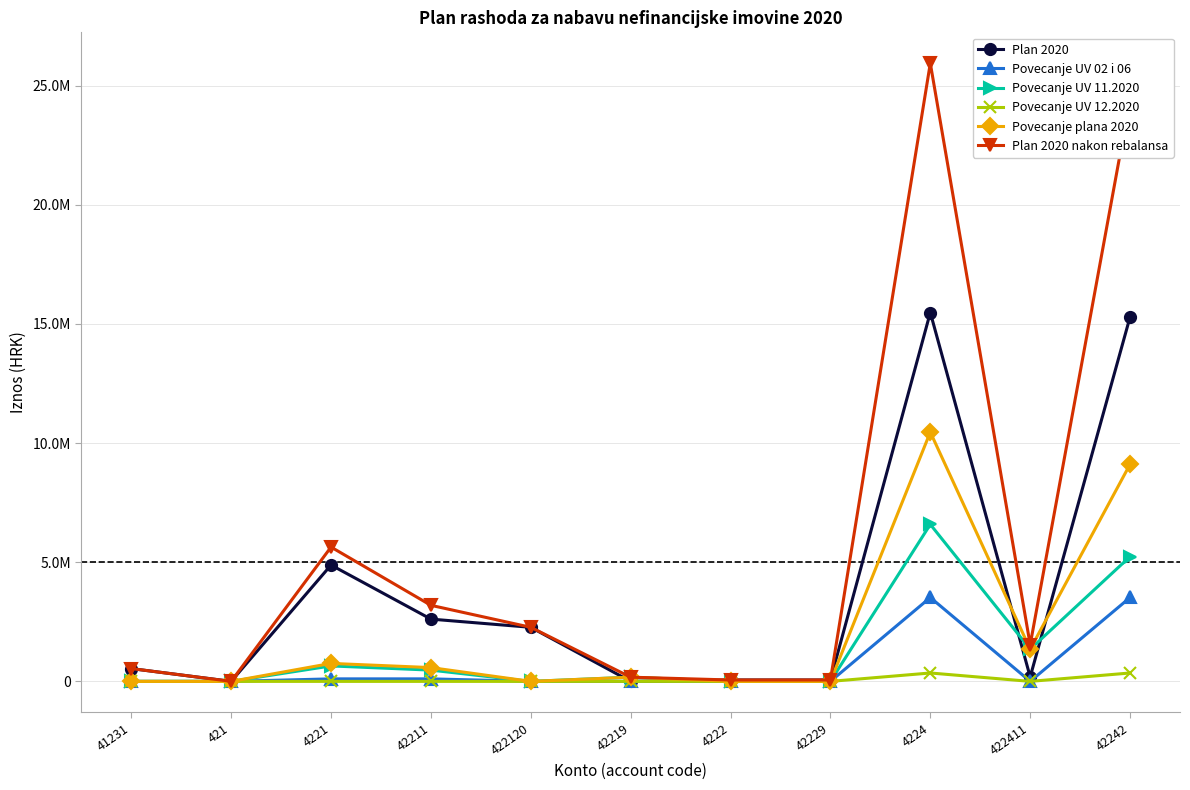

In Povecanje UV 12.2020, how many points are lower than both neighbors (excluding endpoints)?

1